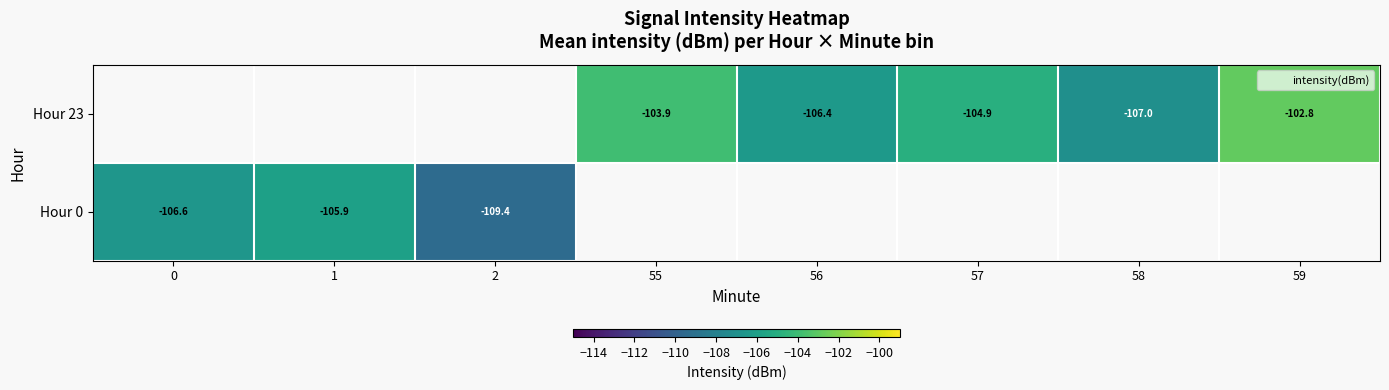

What is the minimum value shown in the chart?

-109.4